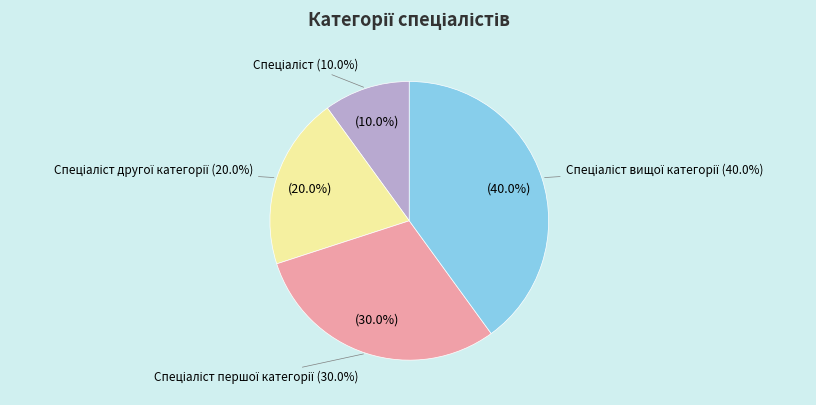

Count the number of slices in the pie.

4